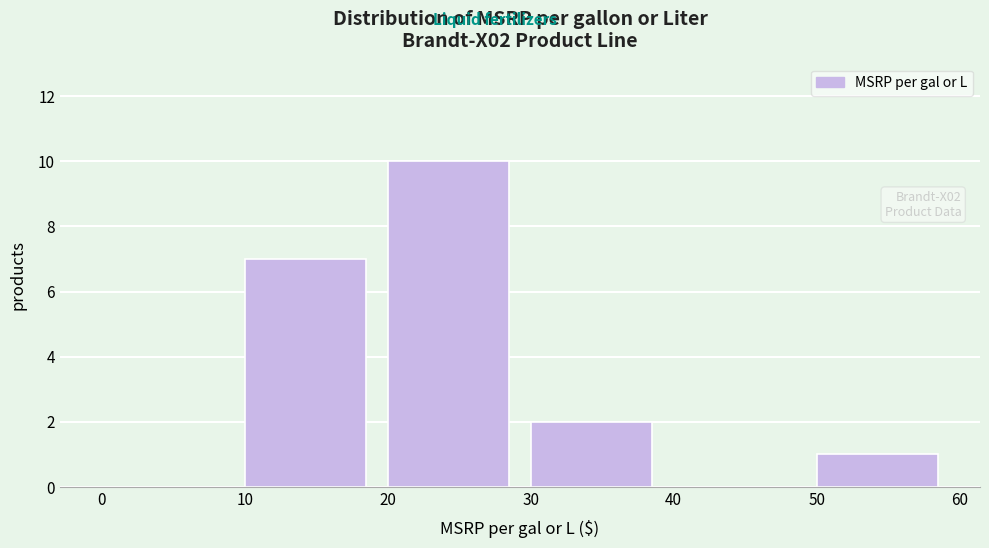

Which range on the x-axis has the tallest bar?

20 to 30